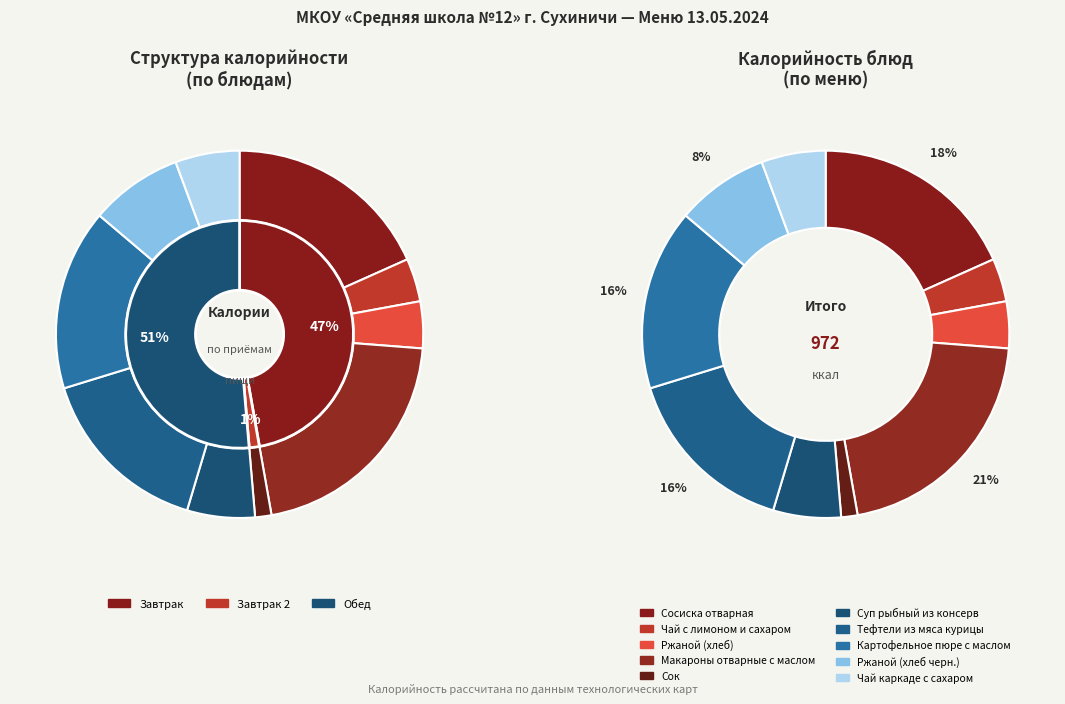

How many slices are in this pie chart?

10